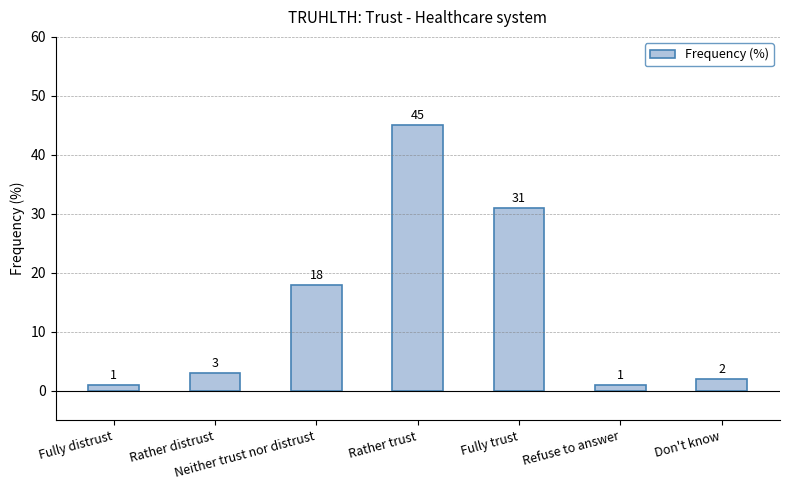

What is the sum of the values at Neither trust nor distrust and Fully trust?

49